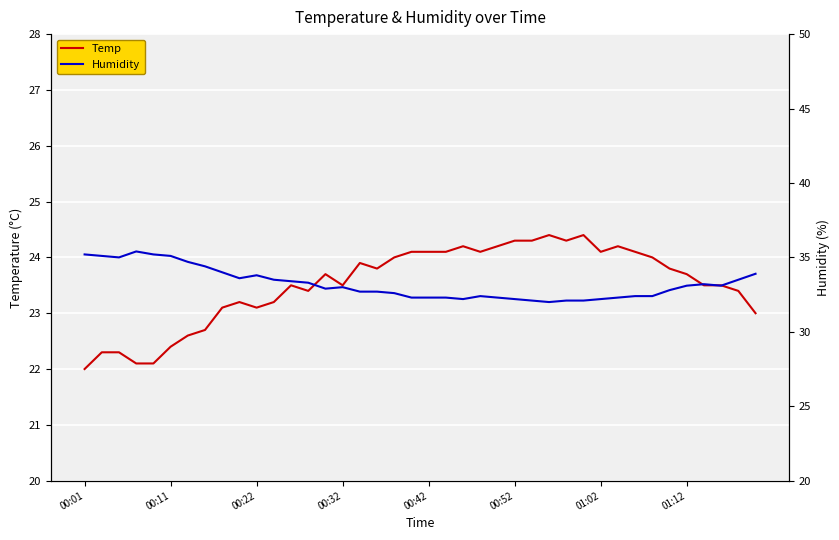

What is the lowest value of the Temp series?

22.0